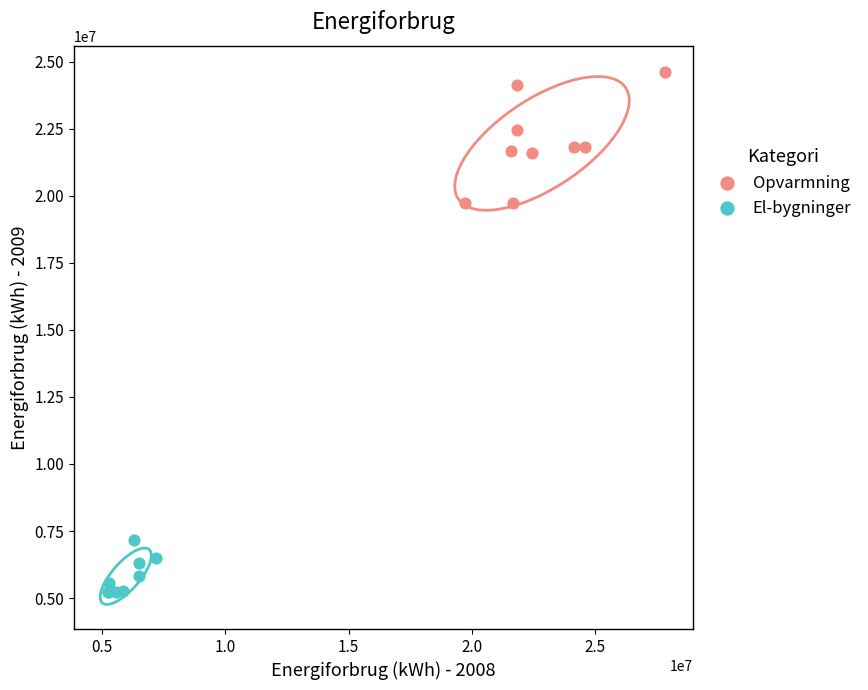

Which series reaches the minimum Y coordinate?

El-bygninger